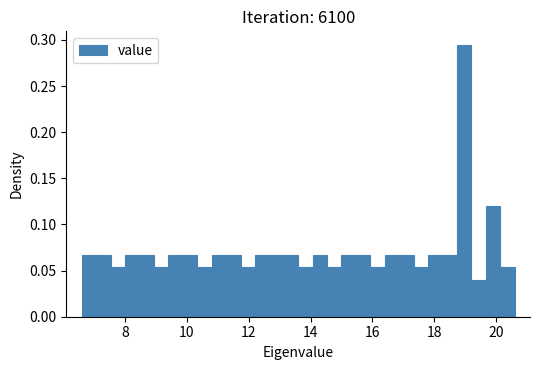

Read against the x-axis, roughly where is the centre of the tallest bar?

19.0